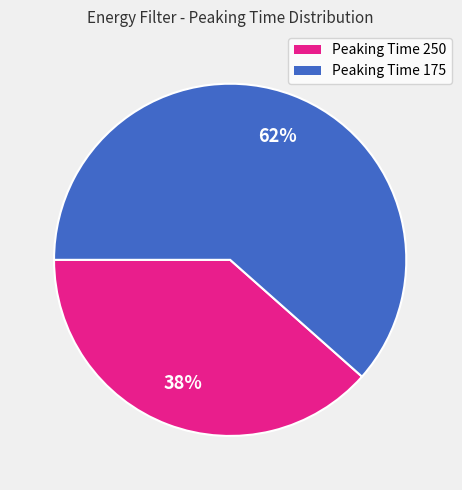

Does Peaking Time 175 account for over 50% of the chart?

Yes